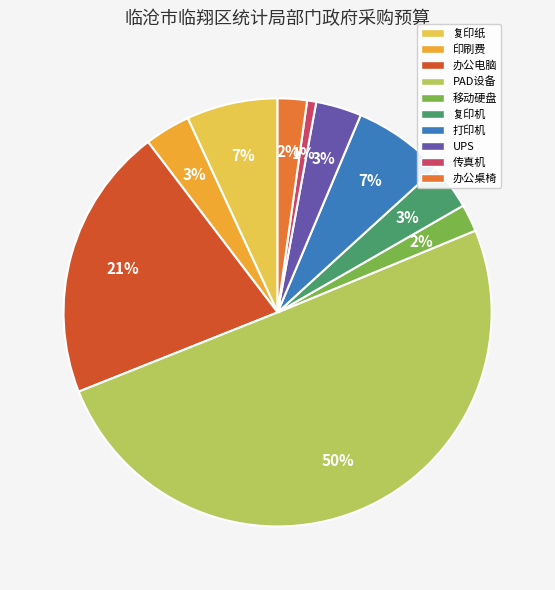

Combined, do 办公桌椅 and 印刷费 account for over 50%?

No